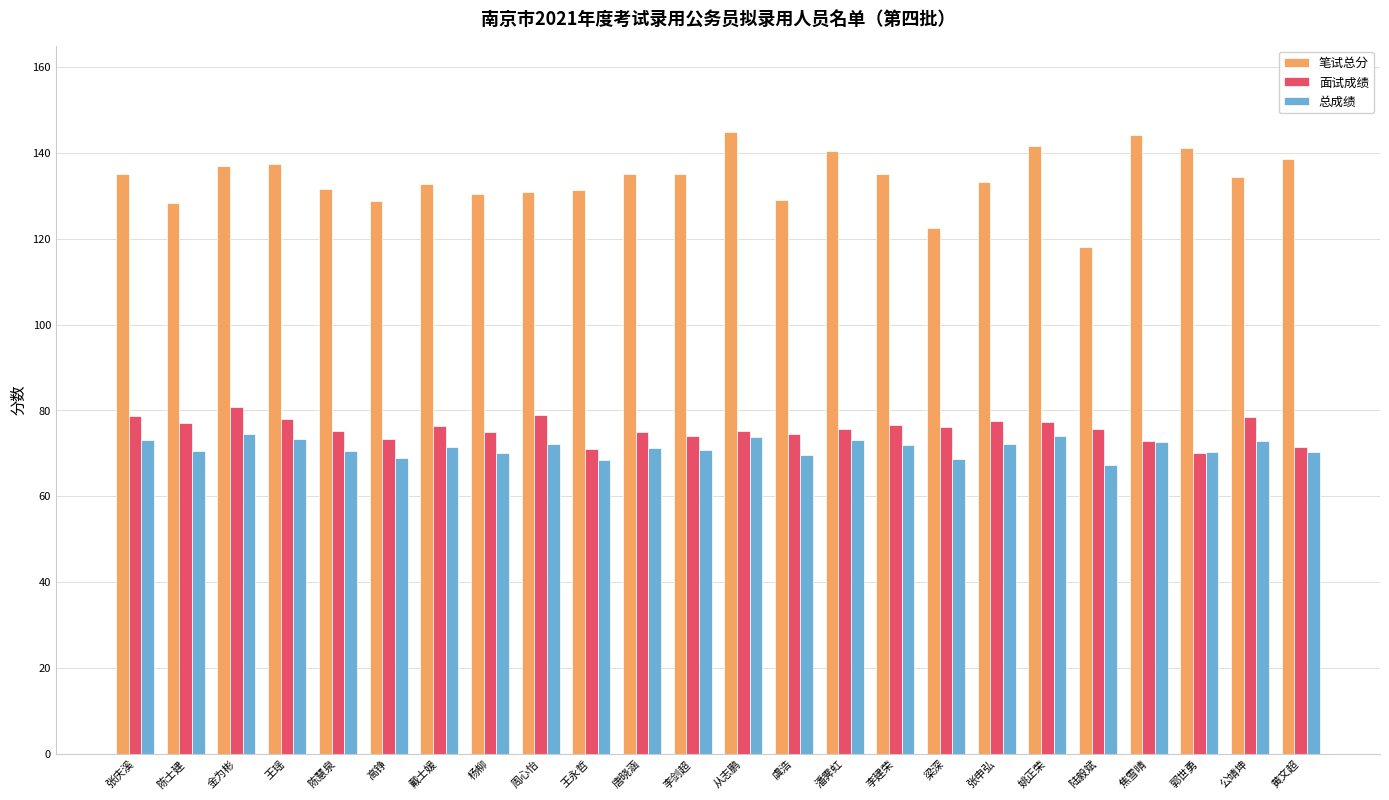

Where does the 总成绩 series first go above 71?

张庆溪